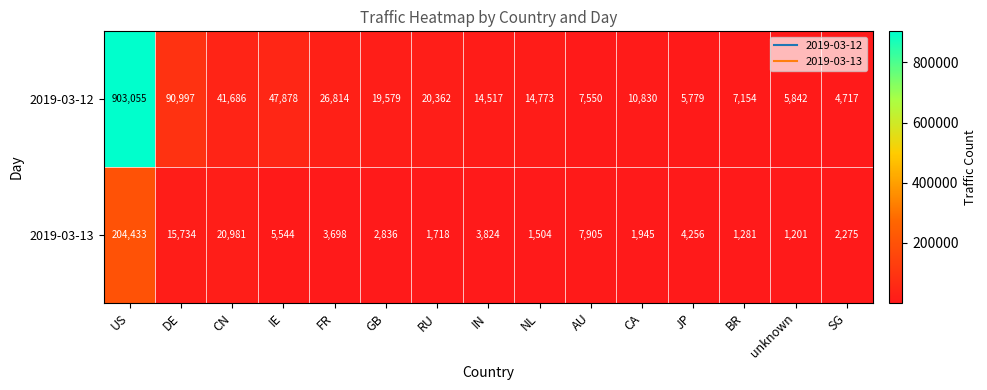

What is the spread (max minus min) of values at NL?

13269